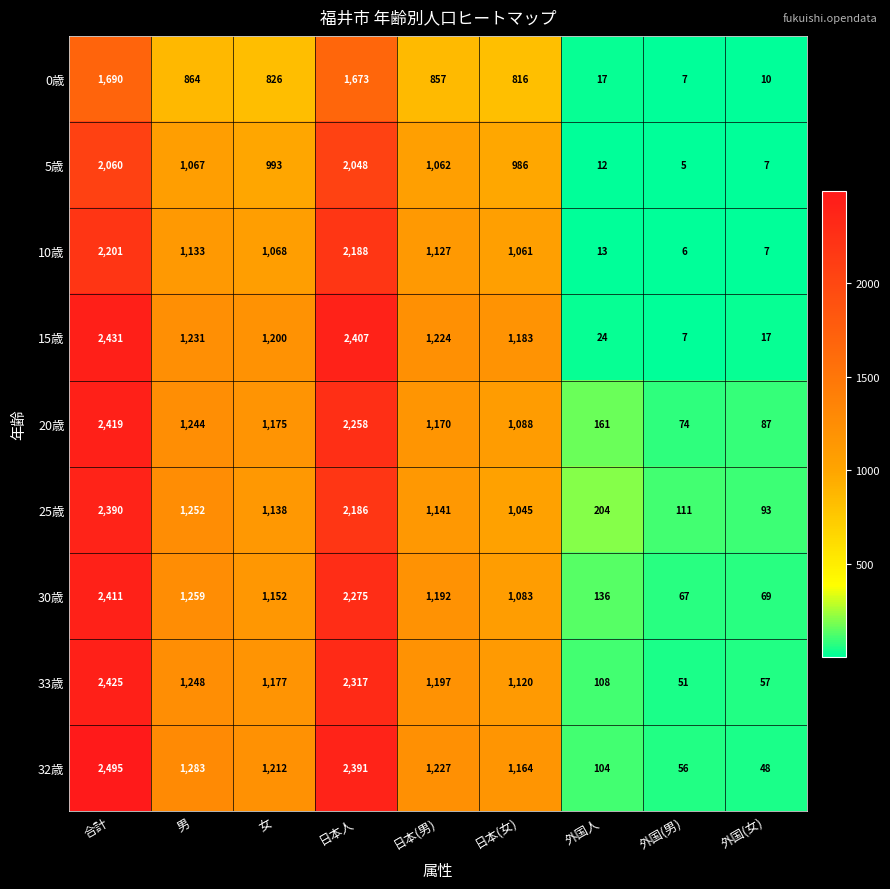

At which label is 15歳 closest to 1219?

日本(男)